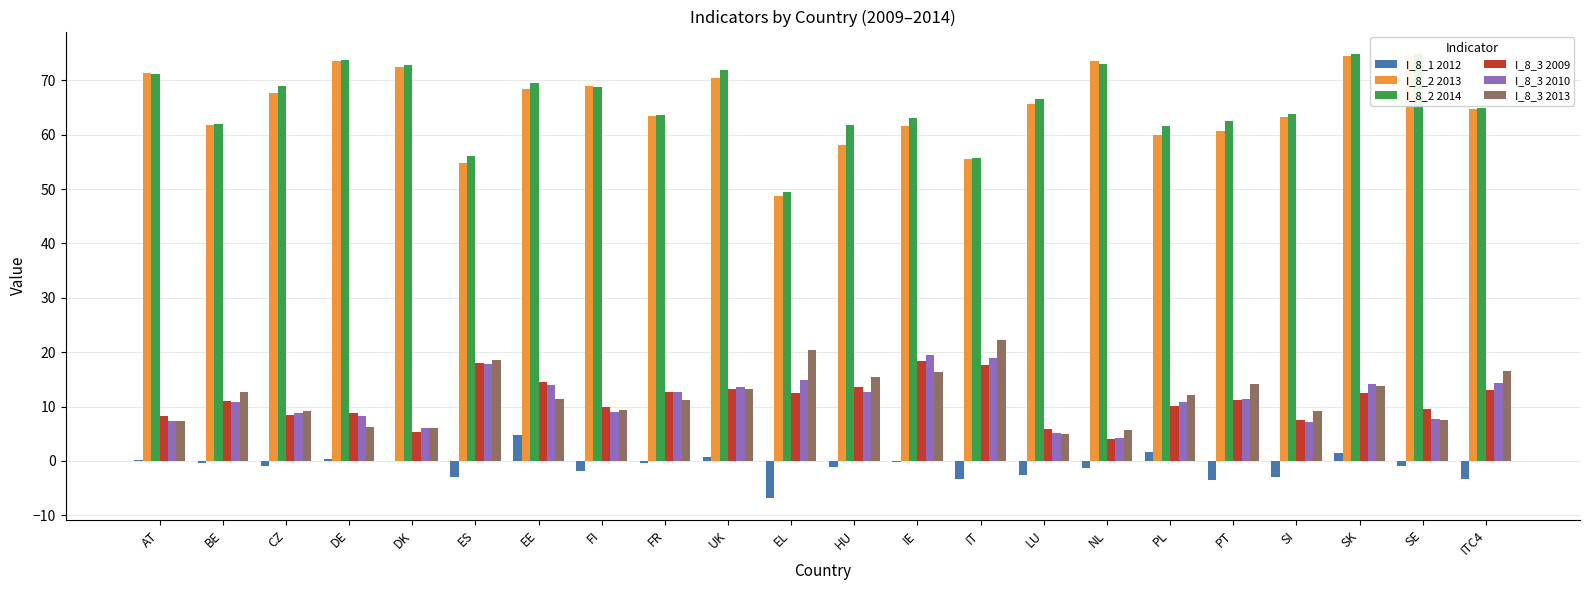

What is the value of the I_8_1 2012 bar at the 11th from the left?

-6.8